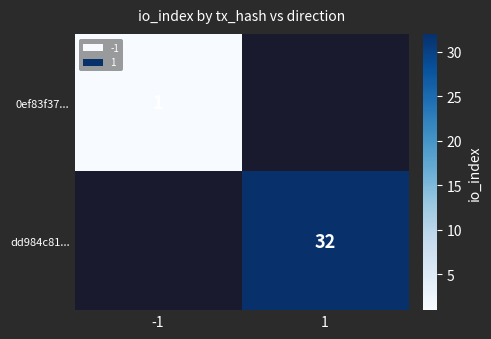

True or false: dd984c81... has a value of 21 at 1.

False